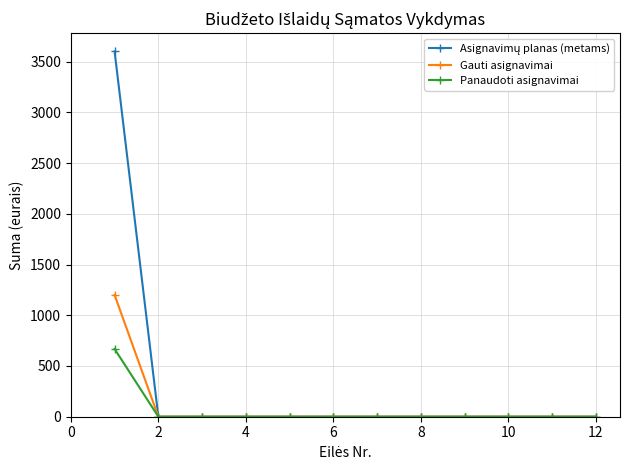

At how many categories does at least one series exceed 879?

1